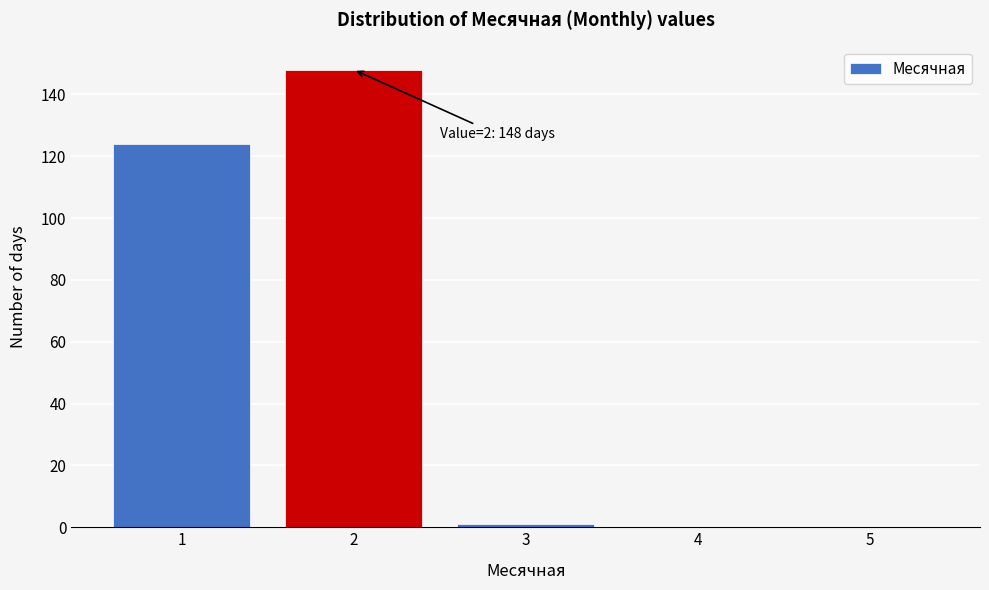

Over which range of the x-axis is the bar tallest?

1.5 to 2.5